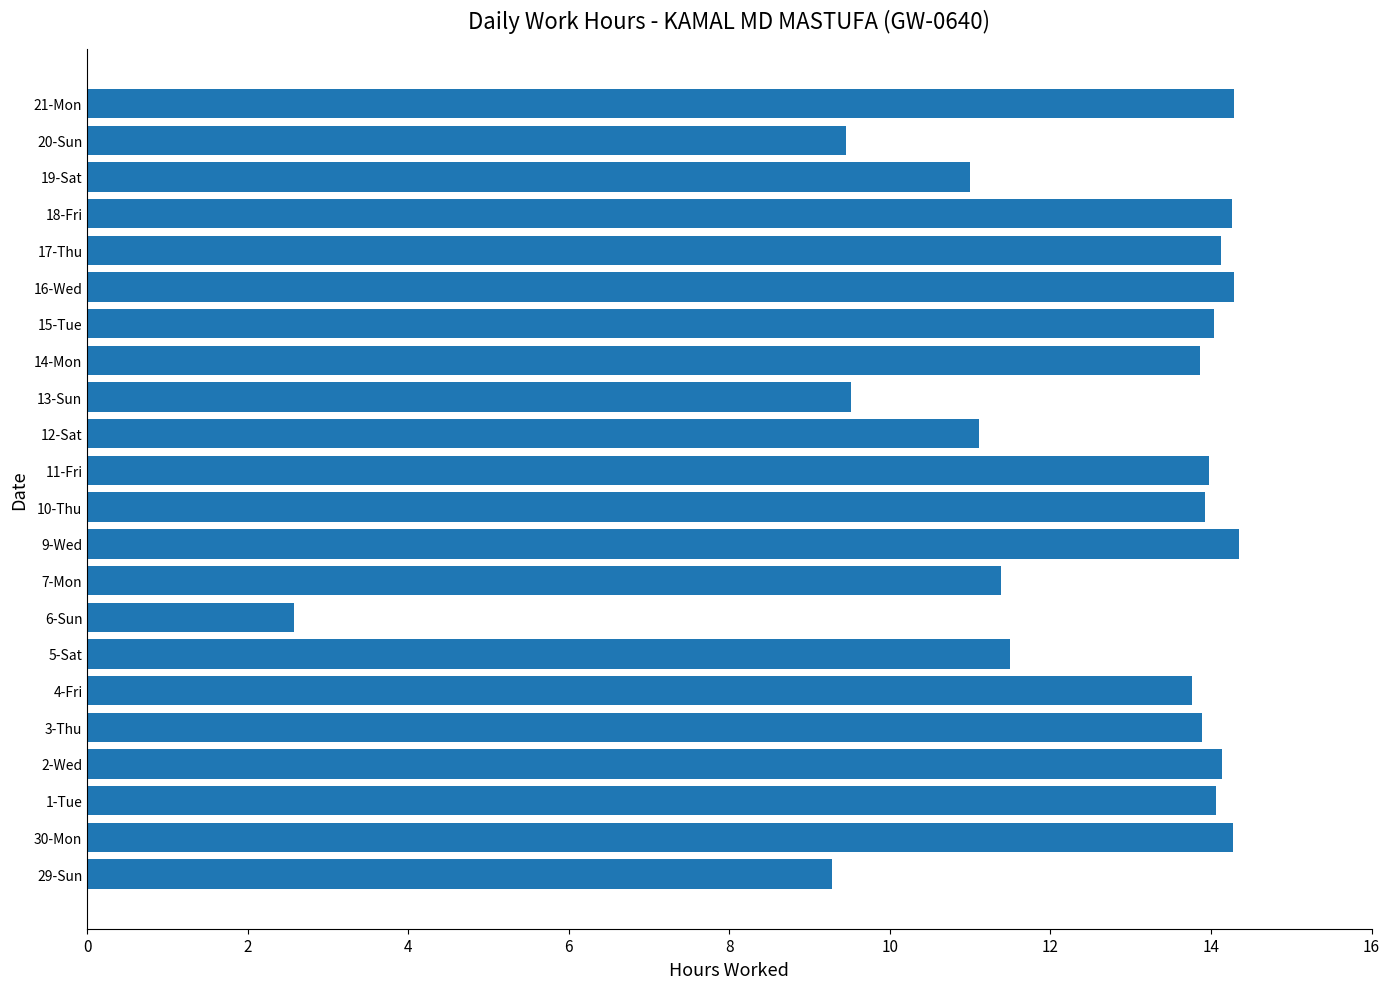

True or false: the data shows 14.1 at 1-Tue.

True